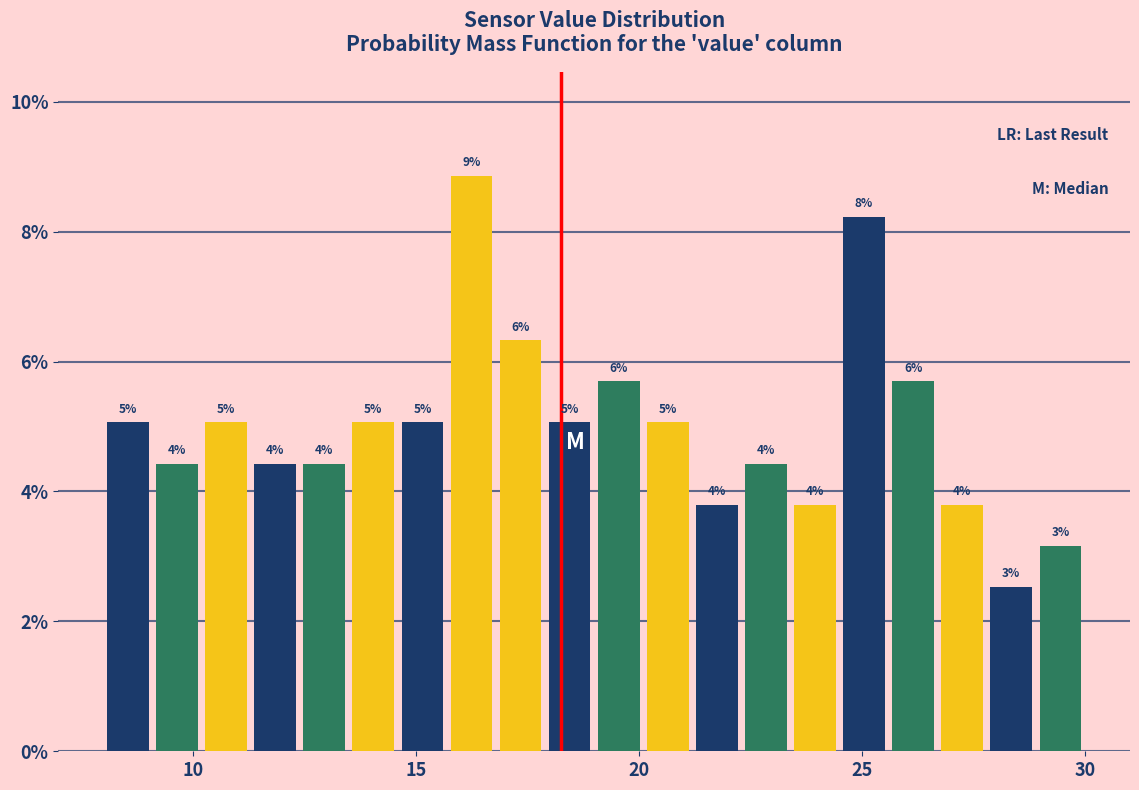

Read against the x-axis, roughly where is the centre of the tallest bar?

16.5